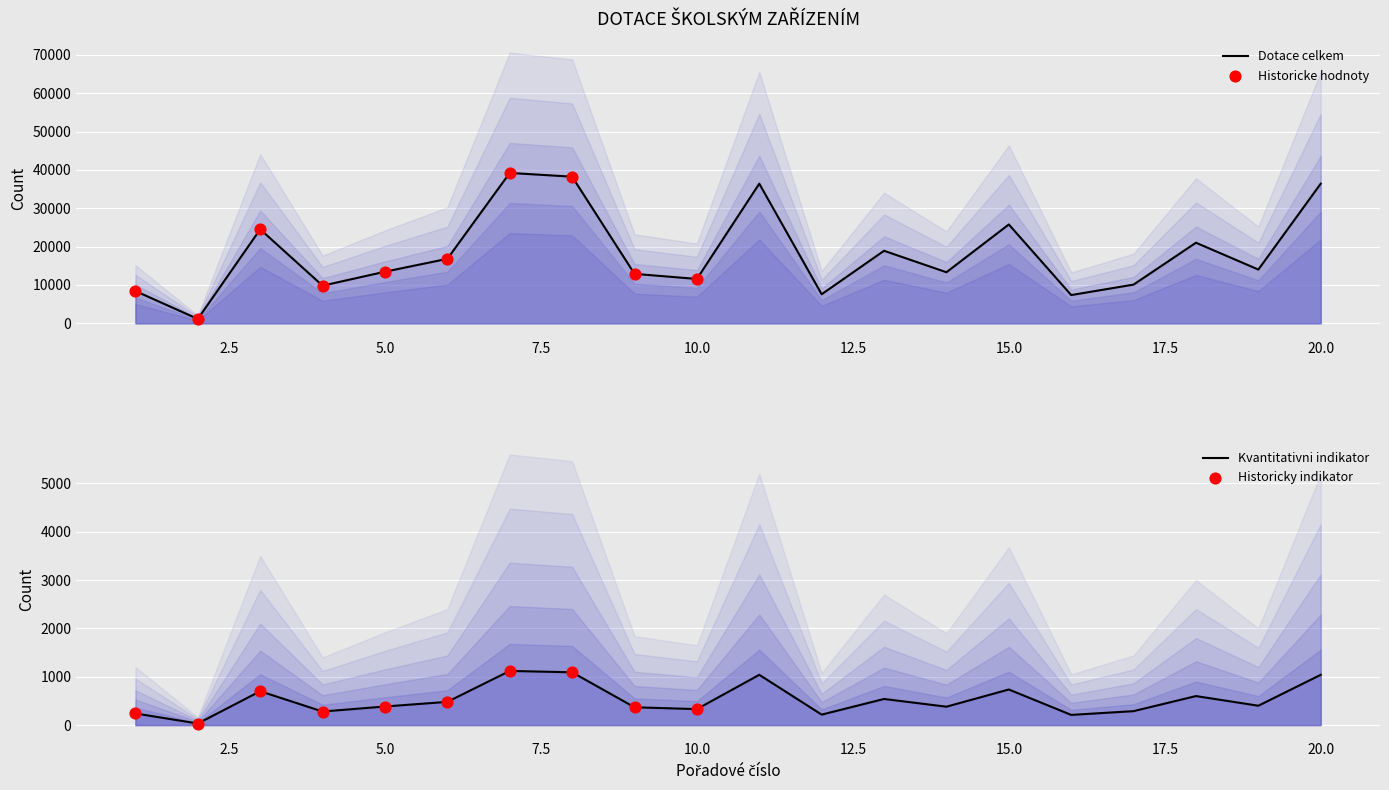

Which series reaches the minimum Y coordinate?

Ostatni neinvesticni naklady